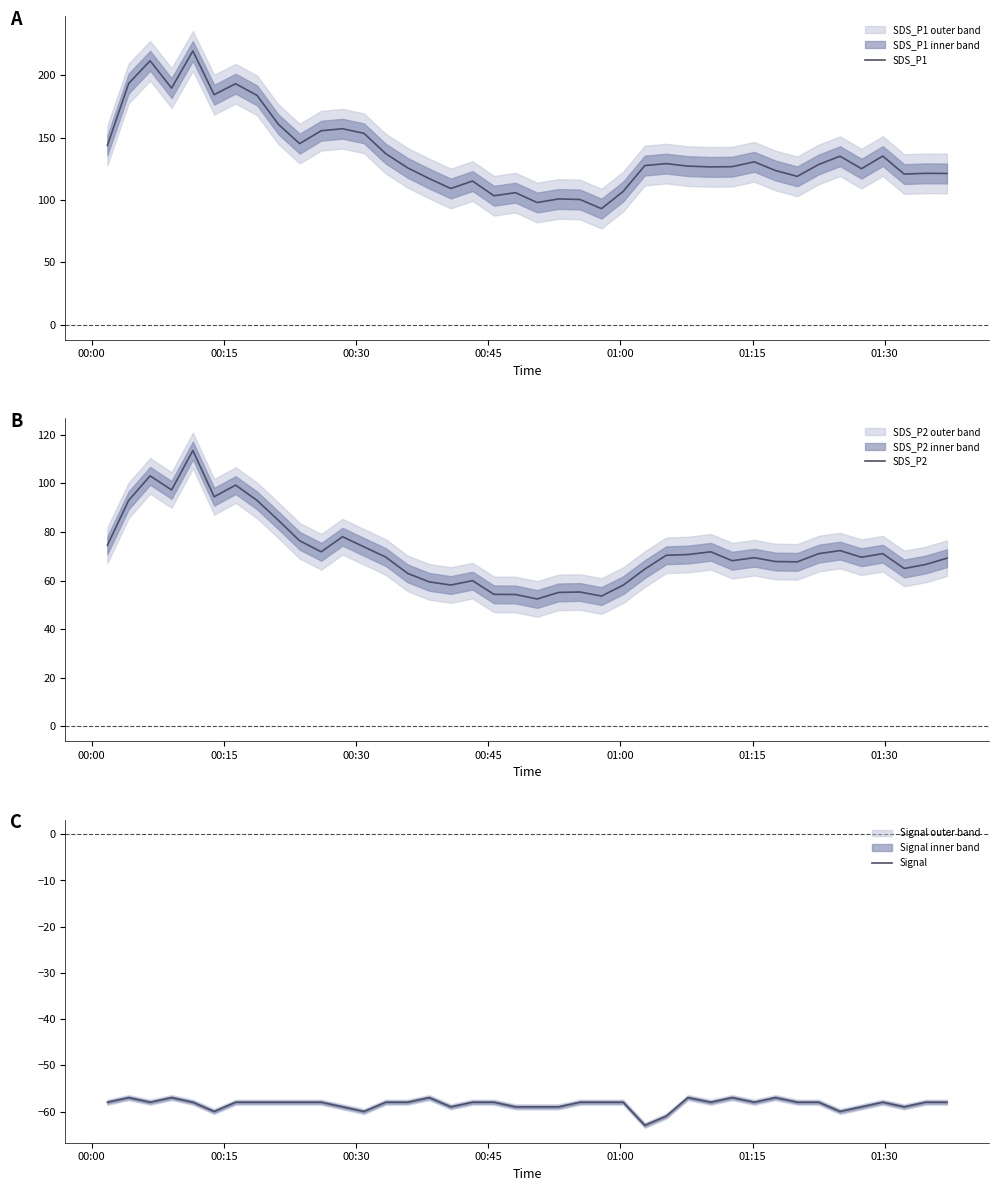

Does the chart display data point markers on the line(s)?

No